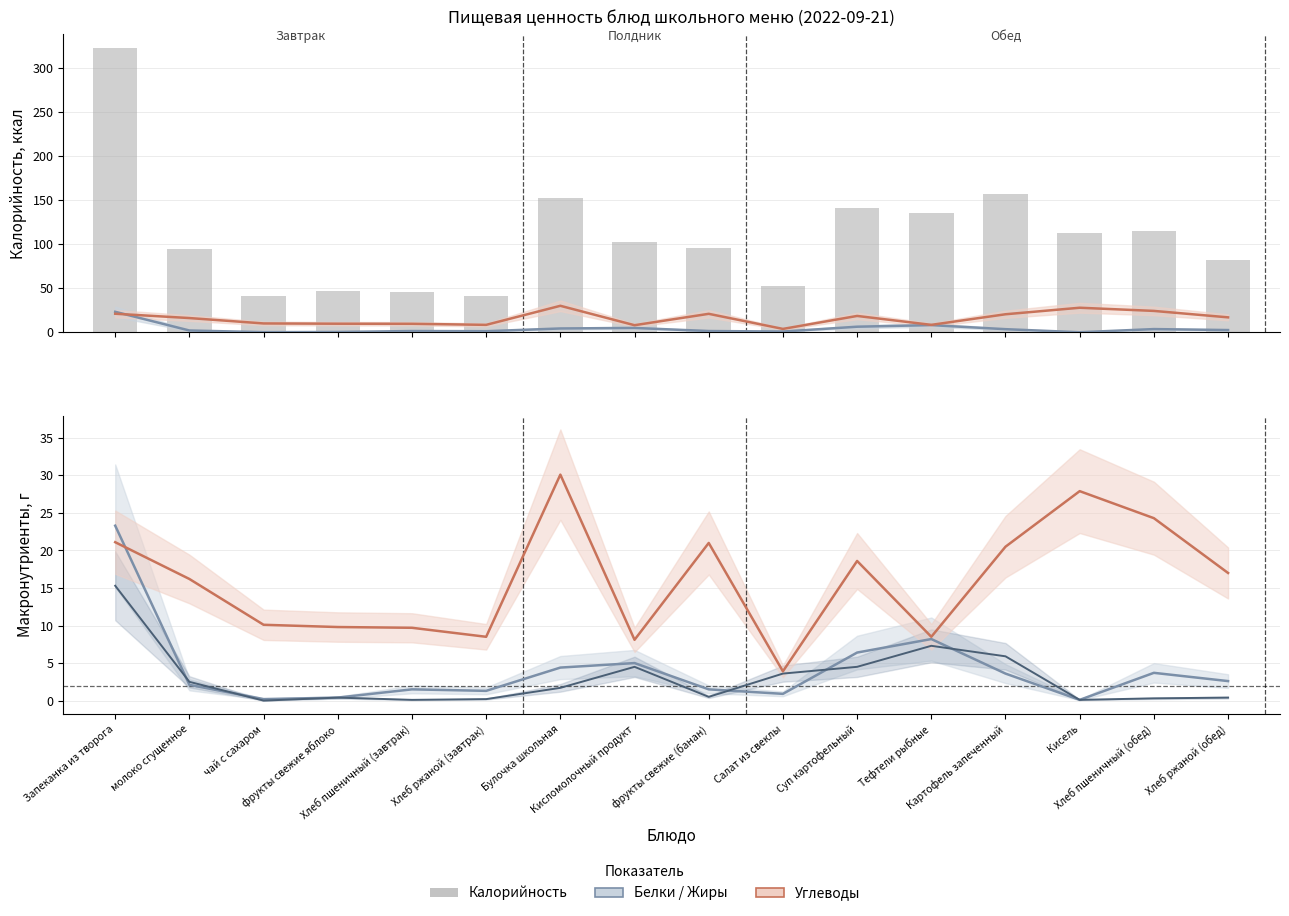

Is the value of Углеводы at Кисломолочный продукт greater than the value of Белки (центр.) at Булочка школьная?

Yes